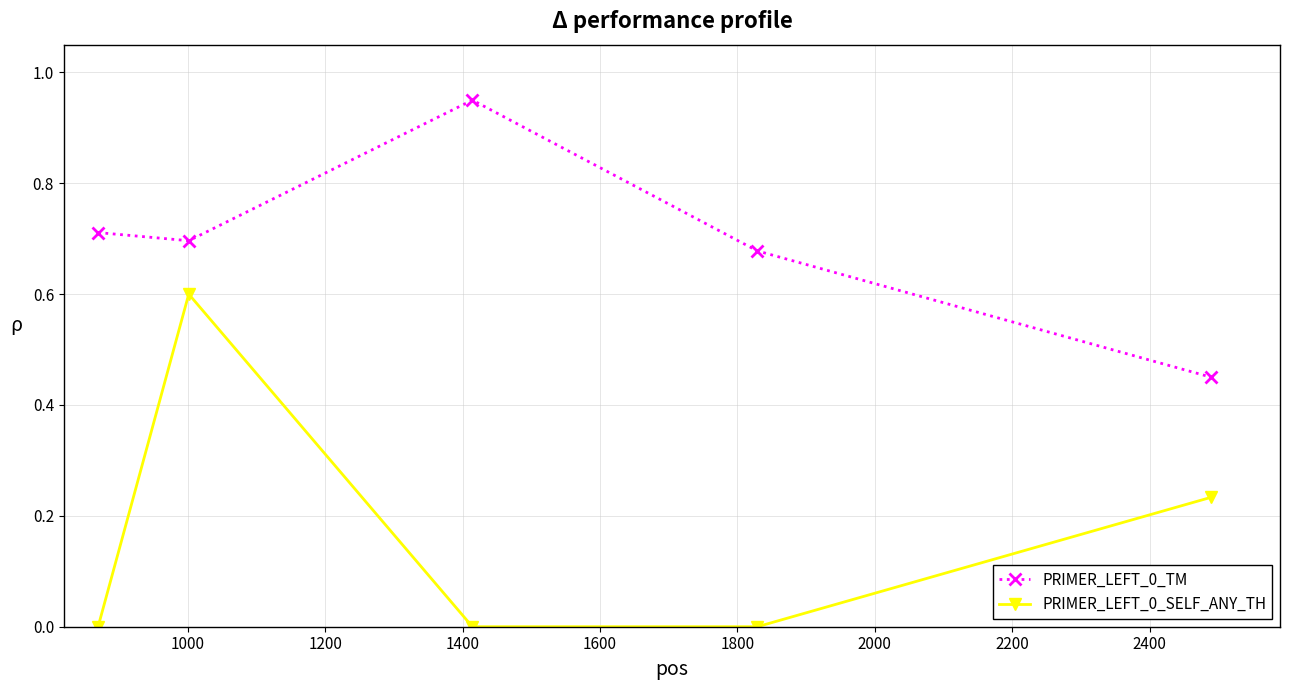

Rank the series by their average value, from lowest to highest.

PRIMER_LEFT_0_SELF_ANY_TH, PRIMER_LEFT_0_TM